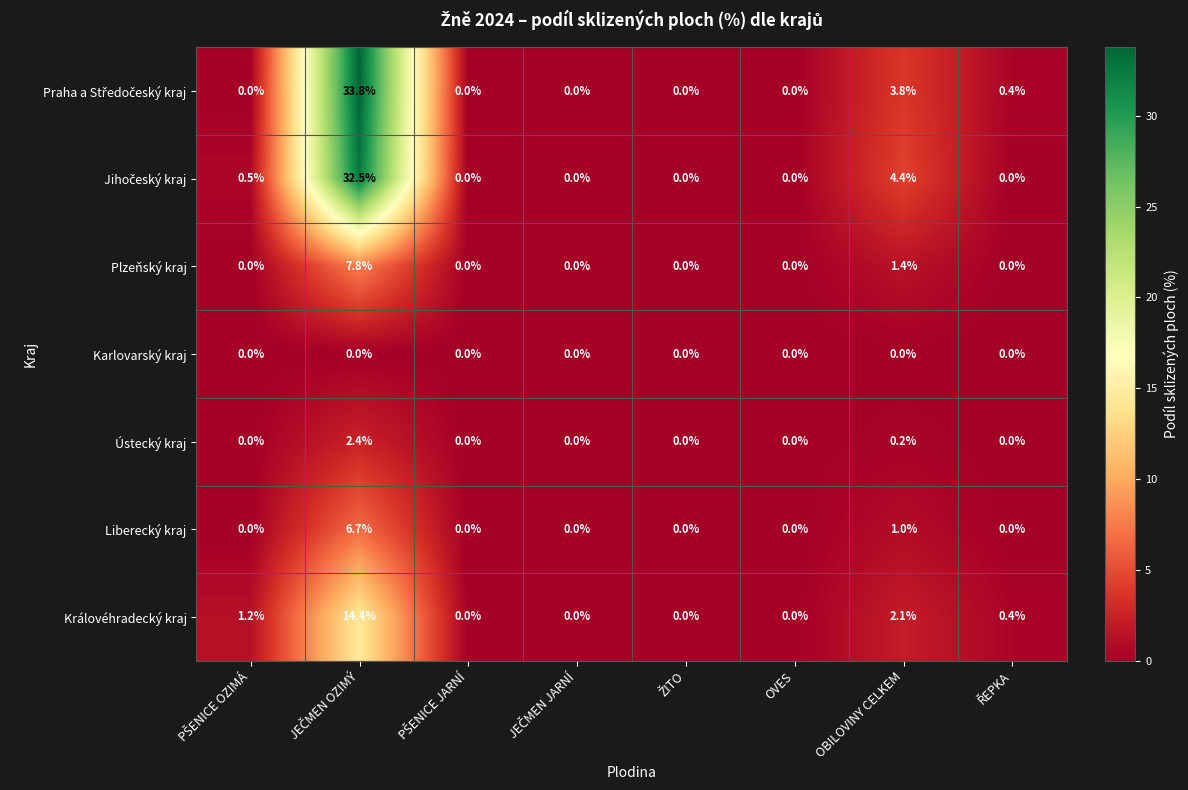

Is it true that Plzeňský kraj equals 1.4 at OBILOVINY CELKEM?

True